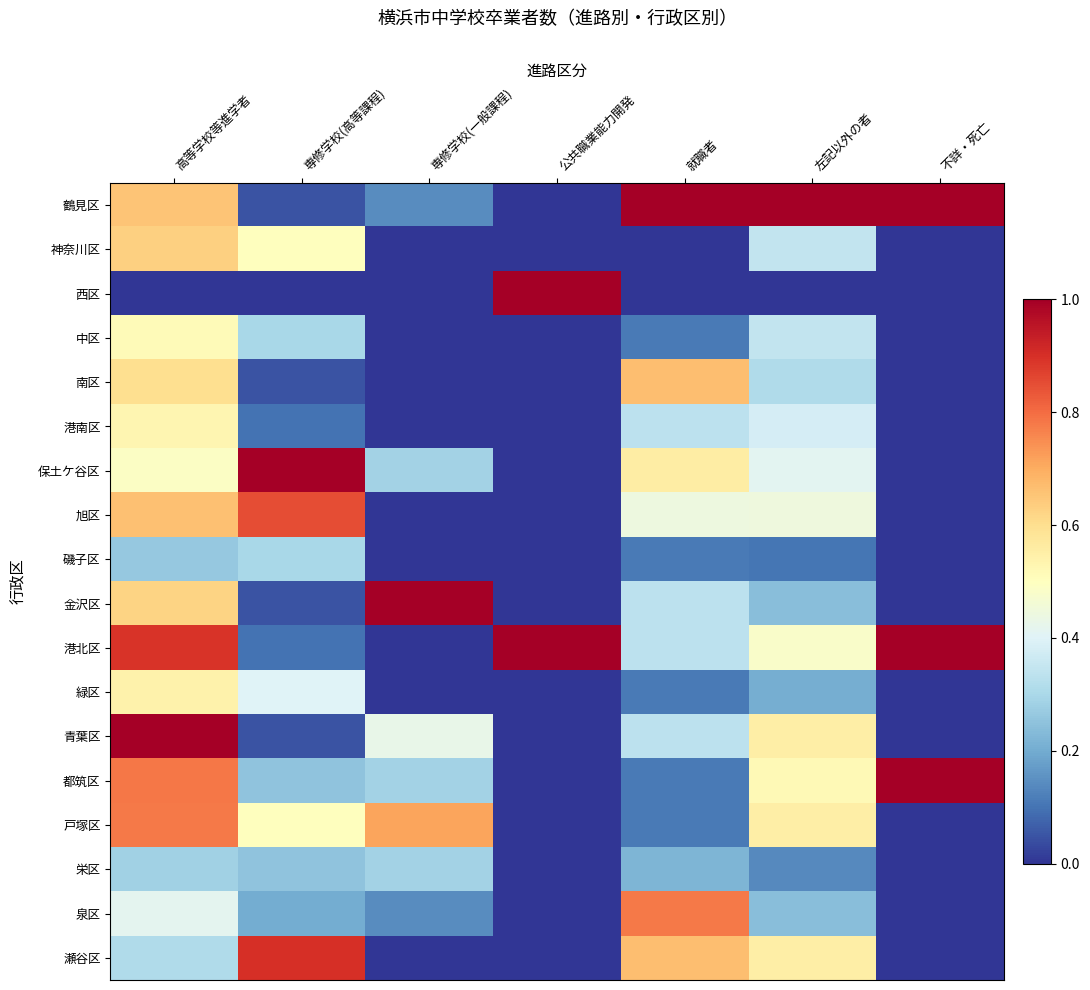

How many categories are shown in the chart?

7